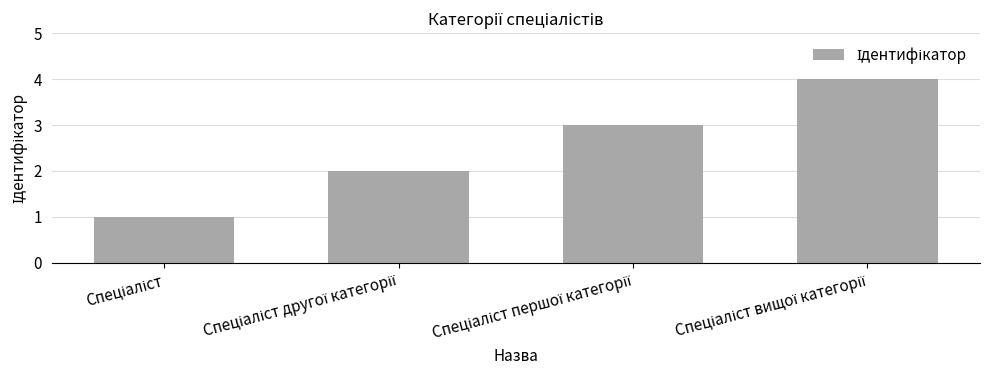

Are the bars horizontal?

No